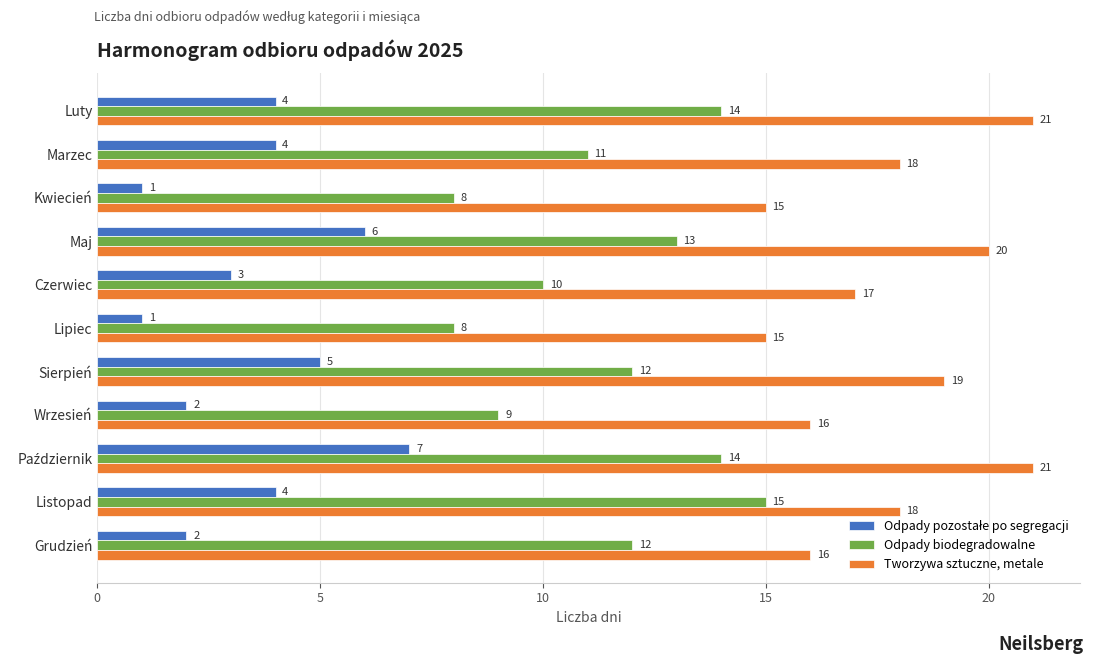

The Odpady biodegradowalne series shows 10 at Czerwiec. True or false?

True